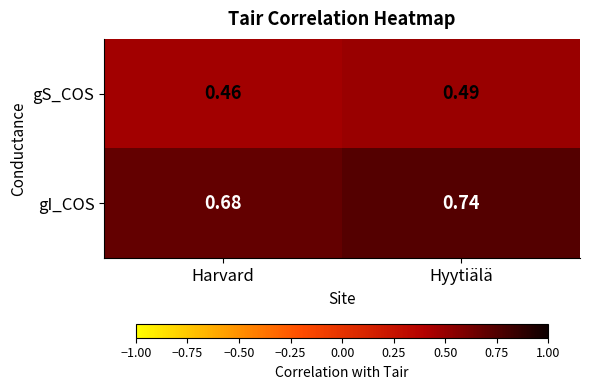

At how many categories does at least one series exceed 0?

2